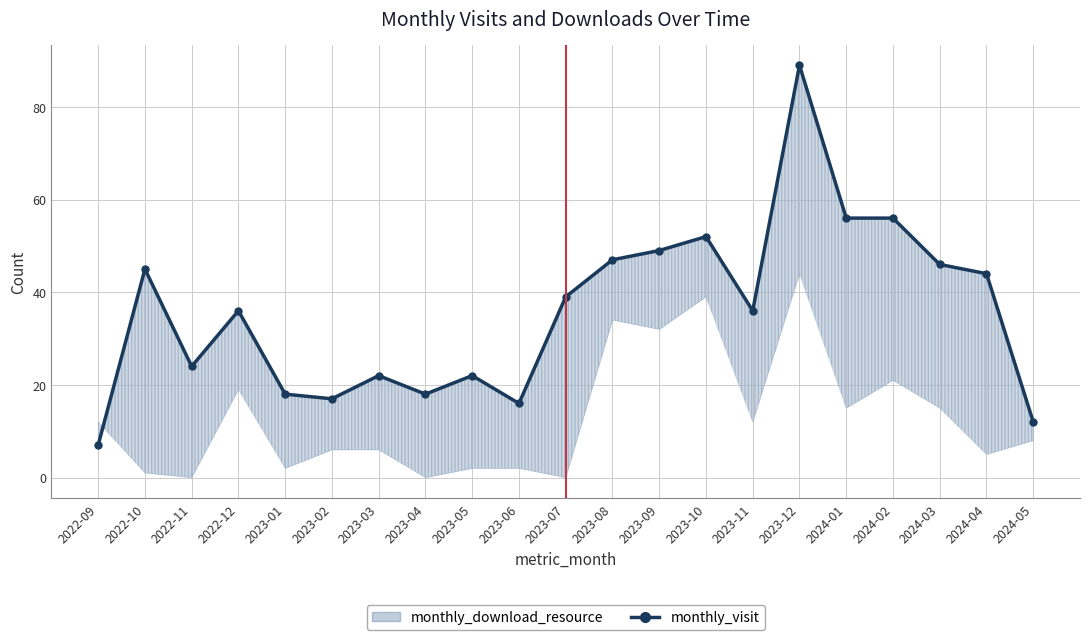

What is the ratio of the value at 2024-02 to the value at 2024-03?

1.2